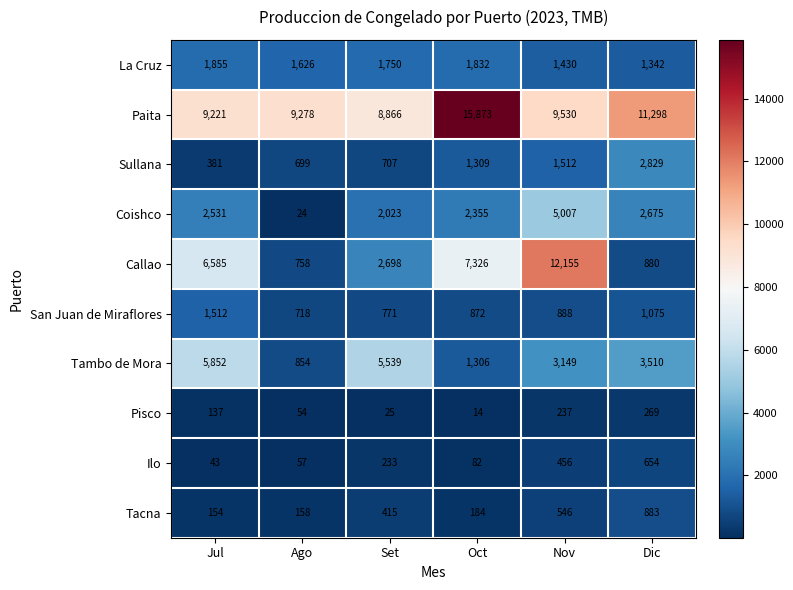

At how many categories does at least one series exceed 4004?

6